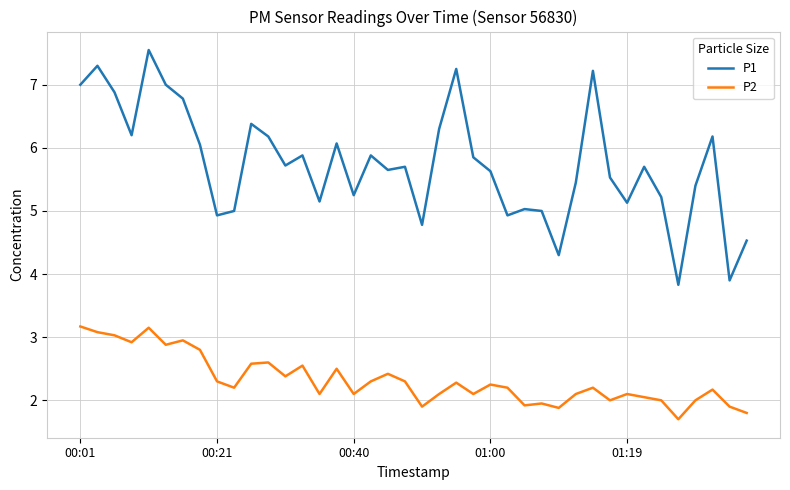

True or false: P2 and P1 intersect in this chart.

False